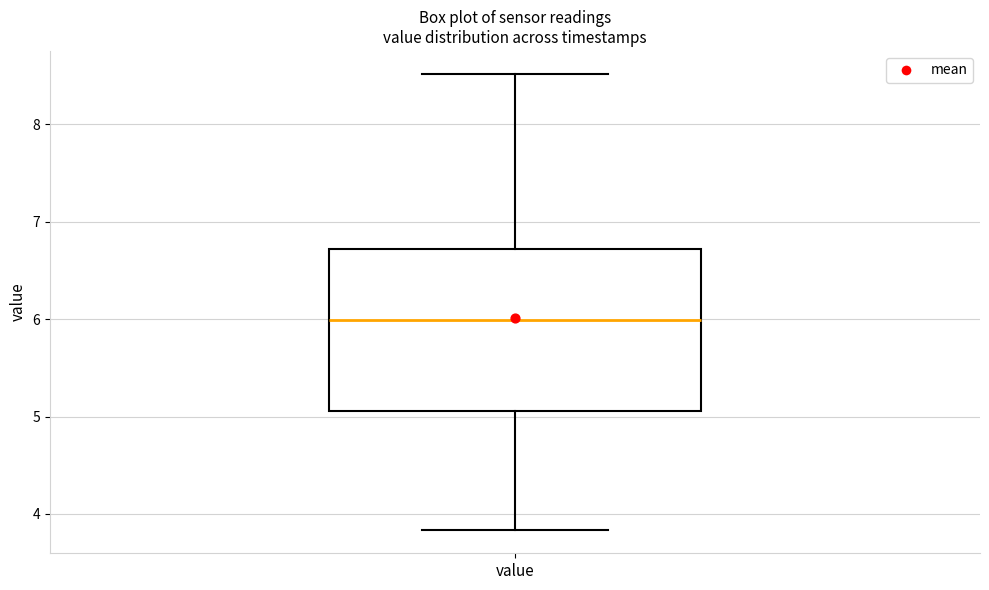

Where is the upper edge of the box for value on the y-axis? The values are not printed on the chart, so give them approximately, as read against the axis.

6.7